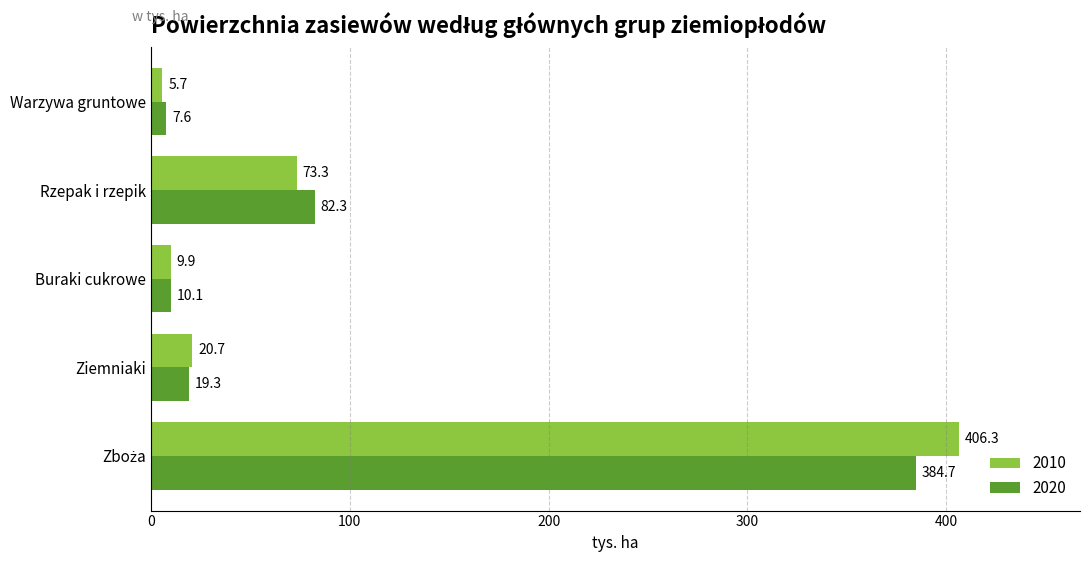

Which series changed the most between Buraki cukrowe and Warzywa gruntowe?

2010